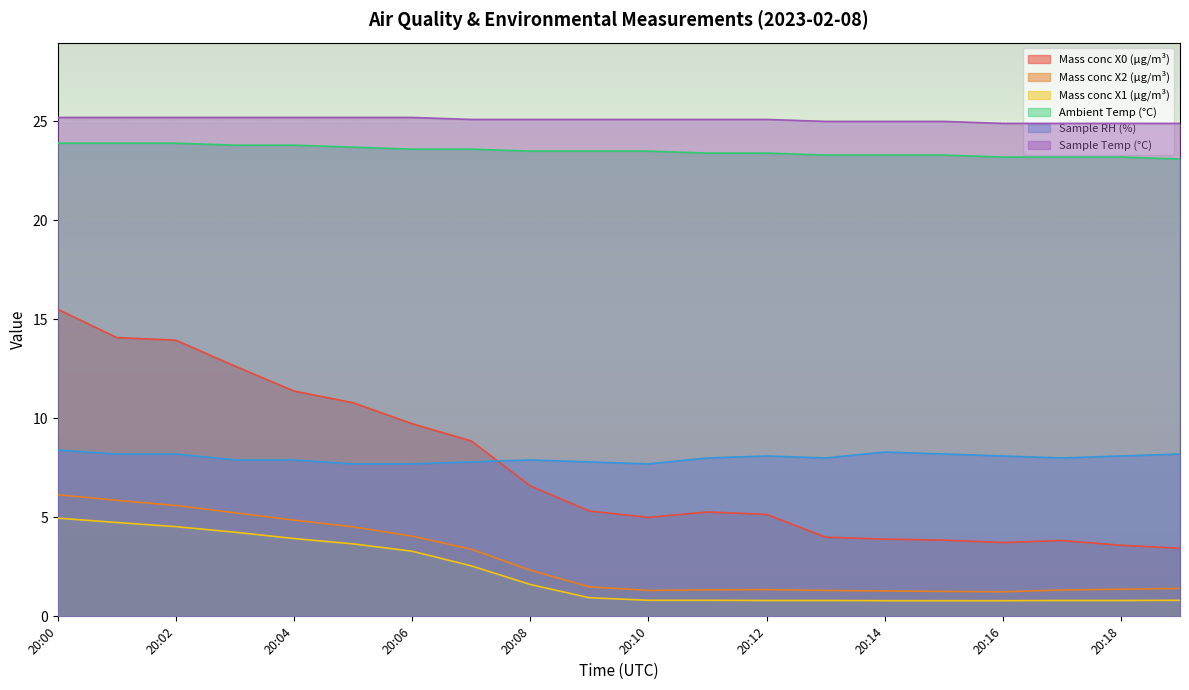

What is the difference between the second highest and second lowest values in the Sample Temp (°C) series?

0.3